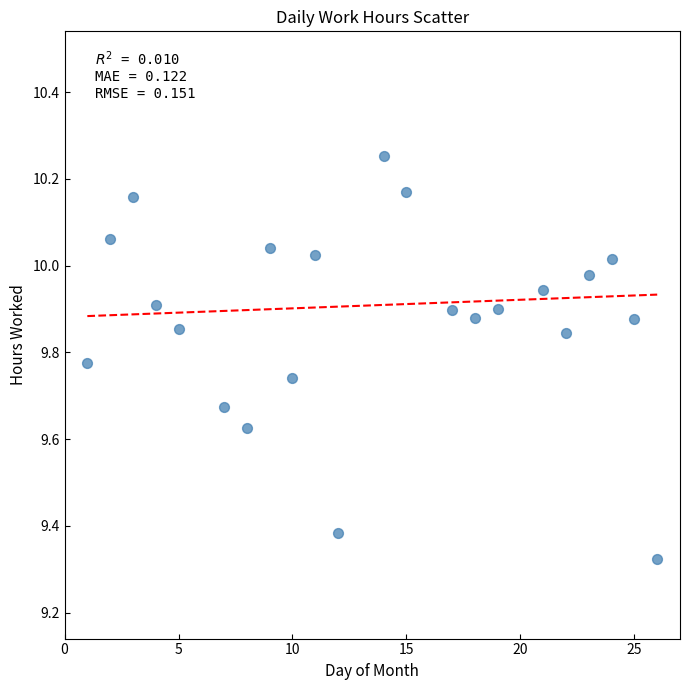

What is the range of X values (max minus min)?

25.0